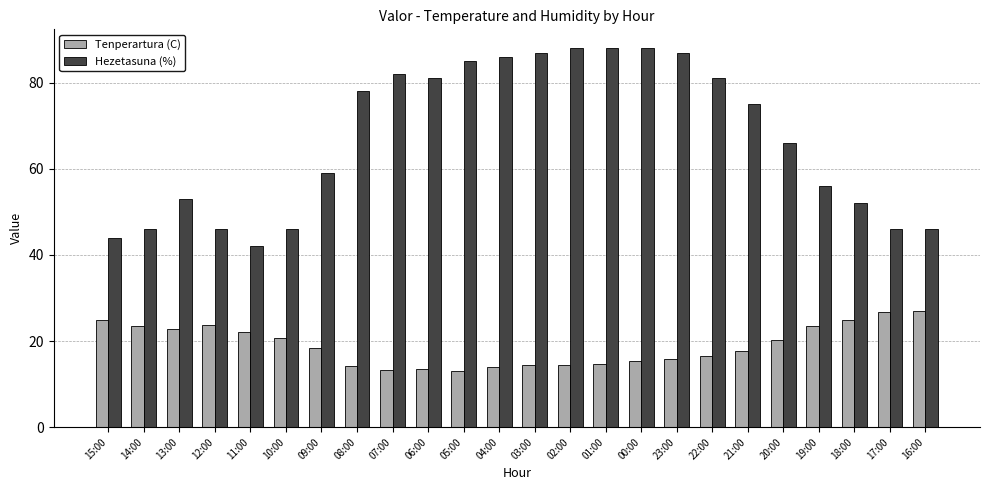

What is the smallest value displayed?

13.1